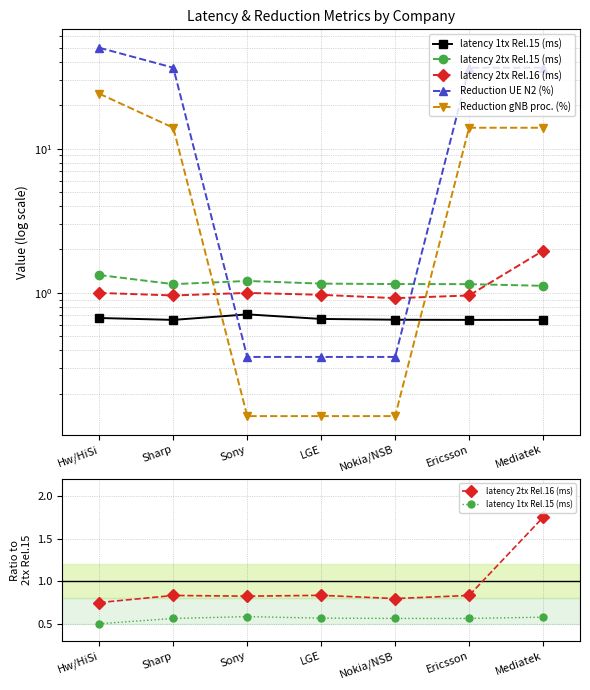

In latency 2tx Rel.16 (ms), how many points are higher than both neighbors (excluding endpoints)?

2